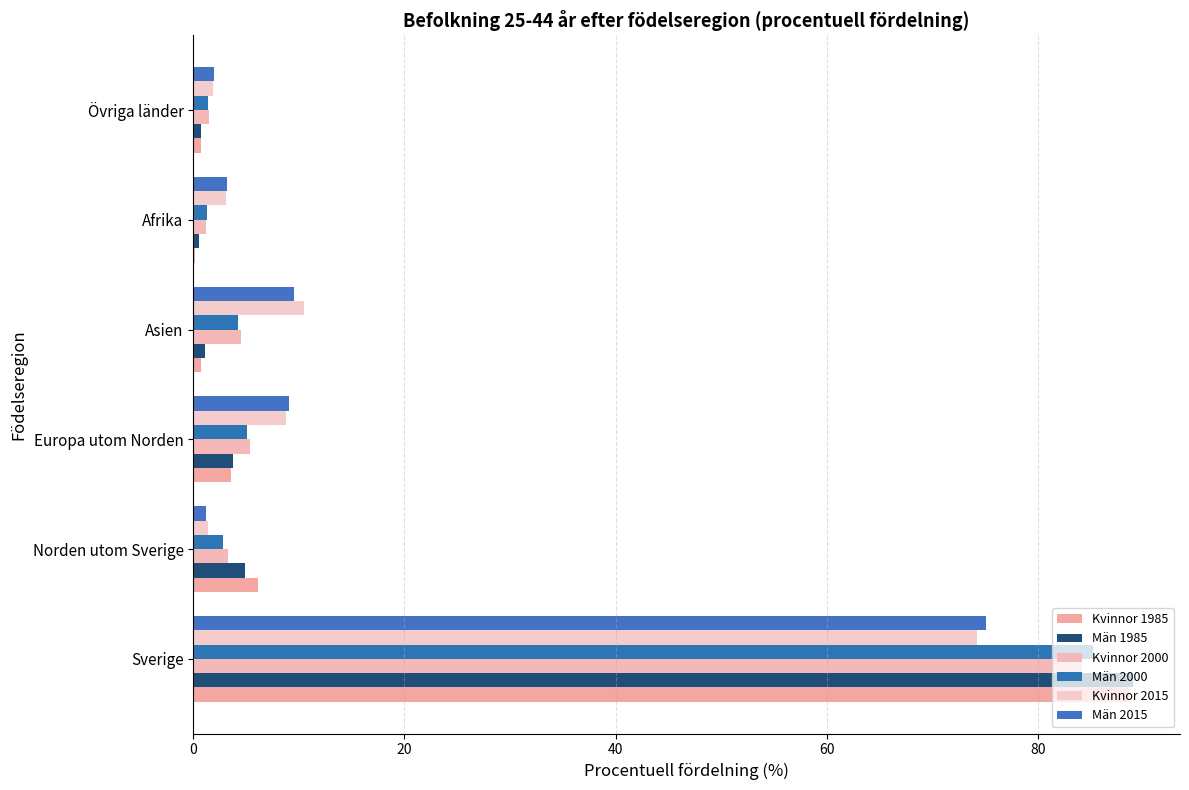

How many series are shown in this chart?

6